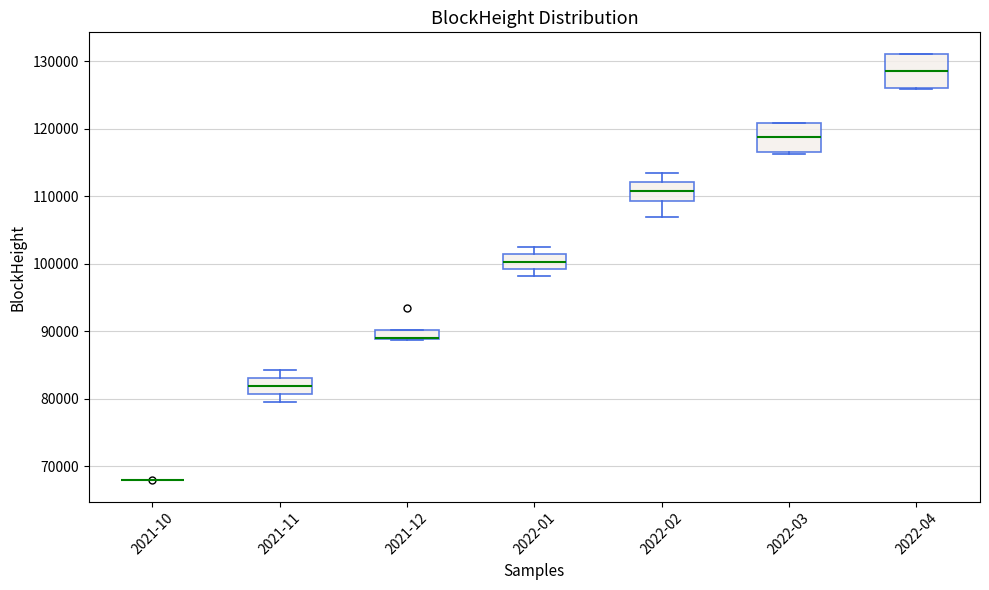

Where is the lower edge of the box for 2022-03 on the y-axis? The values are not printed on the chart, so give them approximately, as read against the axis.

117000